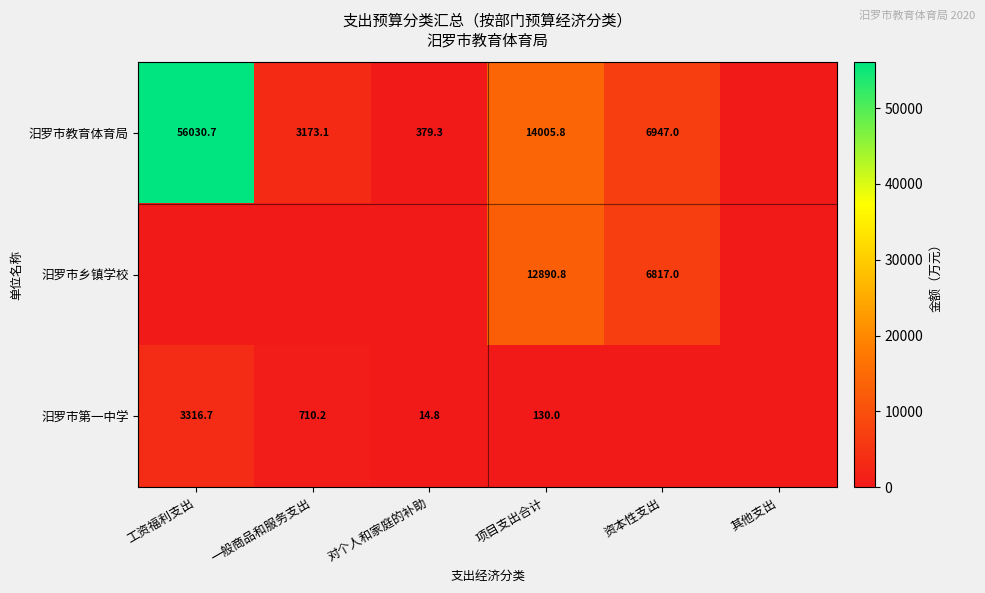

Is it true that 汨罗市第一中学 equals 434.3 at 一般商品和服务支出?

False